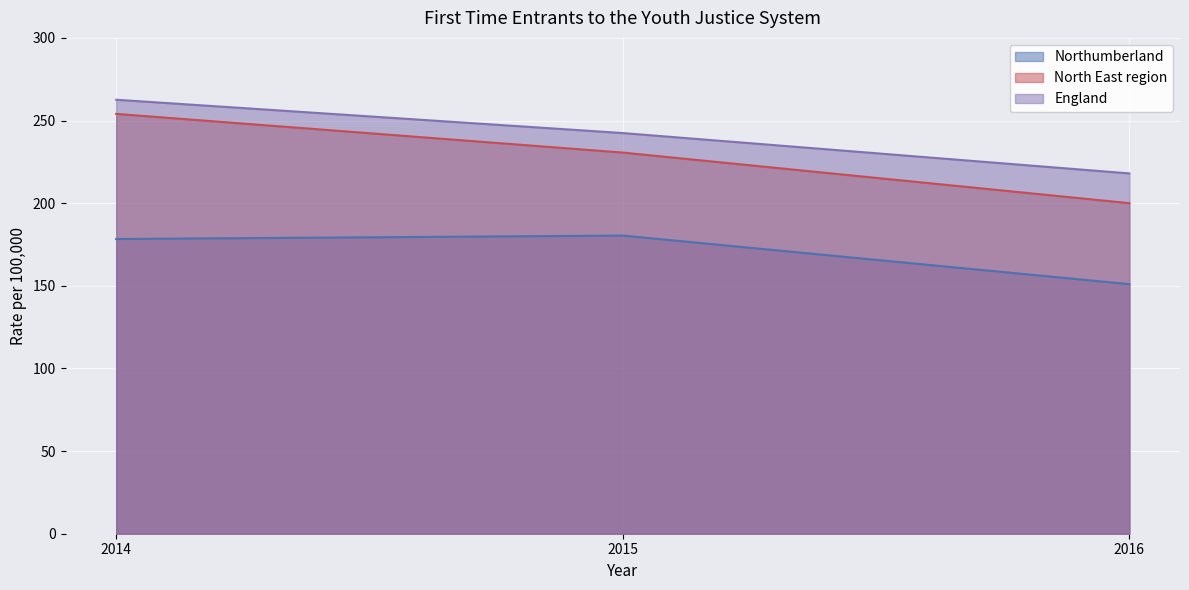

Does the chart display data point markers on the line(s)?

No